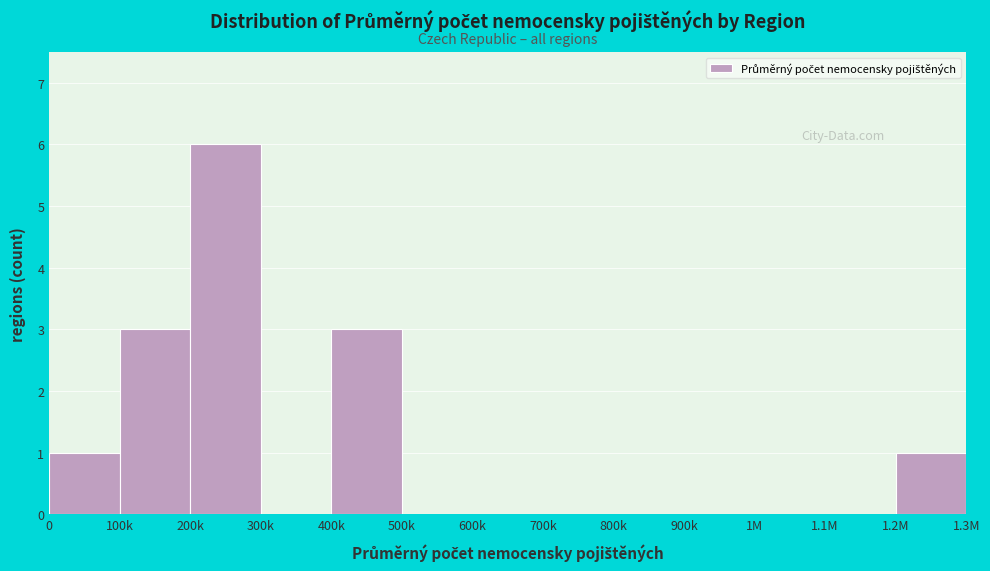

Reading right to left, list all the values displayed in this chart.

1.2M=1	1.1M=0	1M=0	900k=0	800k=0	700k=0	600k=0	500k=0	400k=3	300k=0	200k=6	100k=3	0=1